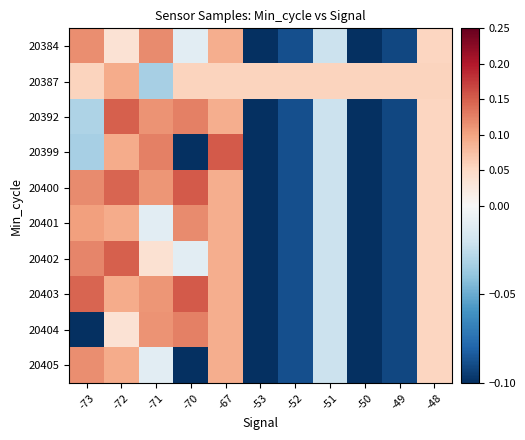

Reading left to right, list all the values displayed in this chart.

20384: -73=0.1	-72=0.0	-71=0.1	-70=-0.0	-67=0.1	-53=-0.1	-52=-0.1	-51=-0.0	-50=-0.1	-49=-0.1	-48=0.1
20387: -73=0.1	-72=0.1	-71=-0.0	-70=0.1	-67=0.1	-53=0.1	-52=0.1	-51=0.1	-50=0.1	-49=0.1	-48=0.1
20392: -73=-0.0	-72=0.1	-71=0.1	-70=0.1	-67=0.1	-53=-0.1	-52=-0.1	-51=-0.0	-50=-0.1	-49=-0.1	-48=0.1
20399: -73=-0.0	-72=0.1	-71=0.1	-70=-0.2	-67=0.2	-53=-0.1	-52=-0.1	-51=-0.0	-50=-0.1	-49=-0.1	-48=0.1
20400: -73=0.1	-72=0.1	-71=0.1	-70=0.2	-67=0.1	-53=-0.1	-52=-0.1	-51=-0.0	-50=-0.1	-49=-0.1	-48=0.1
20401: -73=0.1	-72=0.1	-71=-0.0	-70=0.1	-67=0.1	-53=-0.1	-52=-0.1	-51=-0.0	-50=-0.1	-49=-0.1	-48=0.1
20402: -73=0.1	-72=0.1	-71=0.0	-70=-0.0	-67=0.1	-53=-0.1	-52=-0.1	-51=-0.0	-50=-0.1	-49=-0.1	-48=0.1
20403: -73=0.1	-72=0.1	-71=0.1	-70=0.2	-67=0.1	-53=-0.1	-52=-0.1	-51=-0.0	-50=-0.1	-49=-0.1	-48=0.1
20404: -73=-0.2	-72=0.0	-71=0.1	-70=0.1	-67=0.1	-53=-0.1	-52=-0.1	-51=-0.0	-50=-0.1	-49=-0.1	-48=0.1
20405: -73=0.1	-72=0.1	-71=-0.0	-70=-0.2	-67=0.1	-53=-0.1	-52=-0.1	-51=-0.0	-50=-0.1	-49=-0.1	-48=0.1